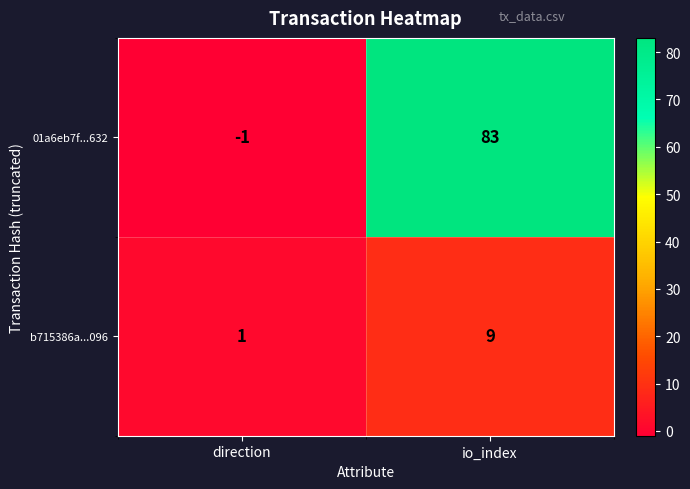

How many categories are shown in the chart?

2